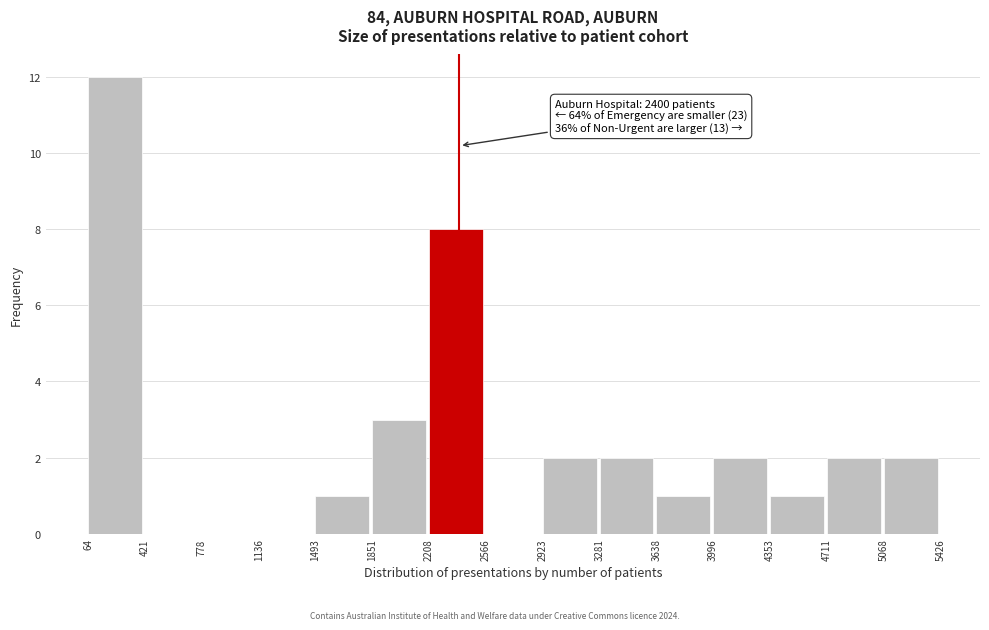

Which range on the x-axis has the tallest bar?

64 to 421